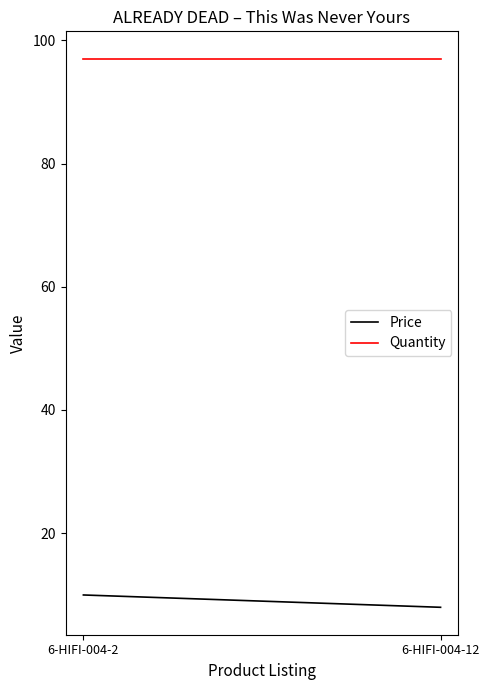

At 6-HIFI-004-2, list the series in order from smallest to largest.

Price, Quantity